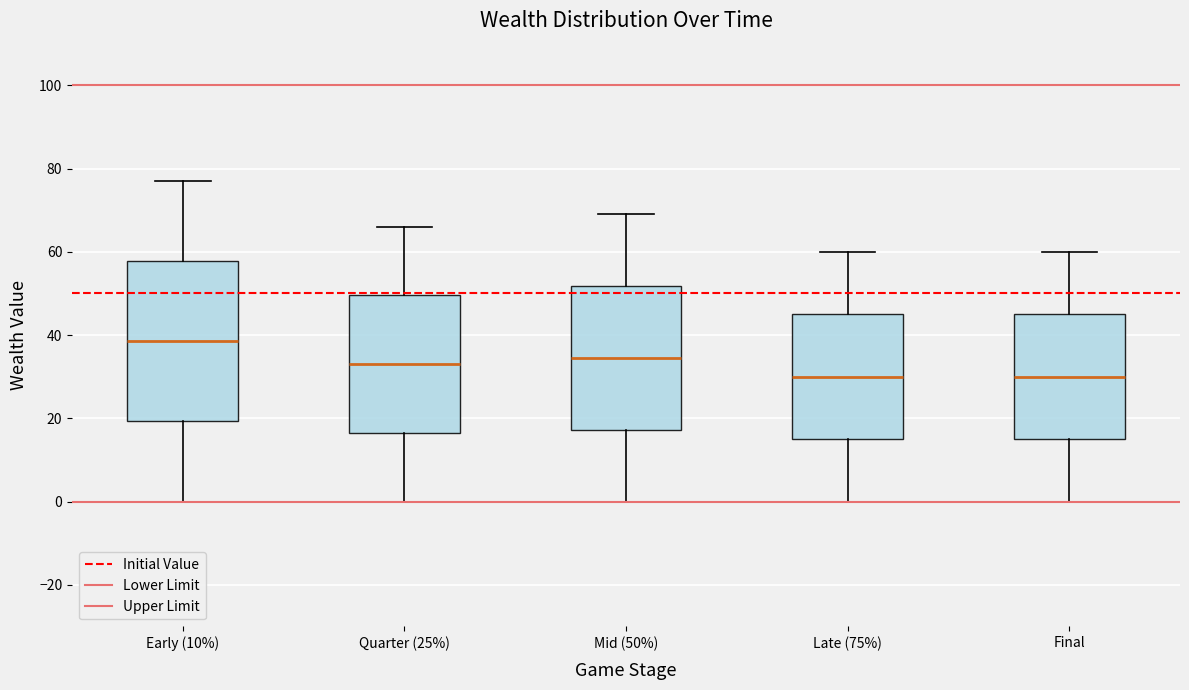

Reading left to right, read every box against the y-axis: the position of its median line, the range the box covers, and the ends of its whiskers. The values are not printed on the chart, so give them approximately, as read against the axis.

Early (10%): median 38, box 20 to 58, whiskers 0 to 78
Quarter (25%): median 34, box 16 to 50, whiskers 0 to 66
Mid (50%): median 34, box 18 to 52, whiskers 0 to 70
Late (75%): median 30, box 16 to 46, whiskers 0 to 60
Final: median 30, box 16 to 46, whiskers 0 to 60